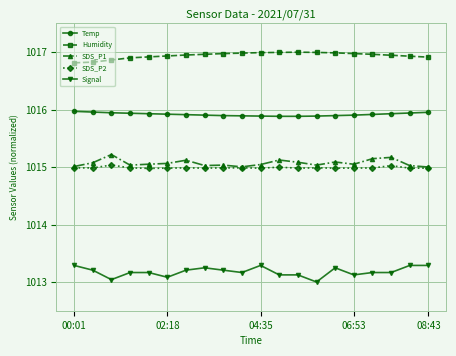

What is the average value of the SDS_P2 series?

1015.0